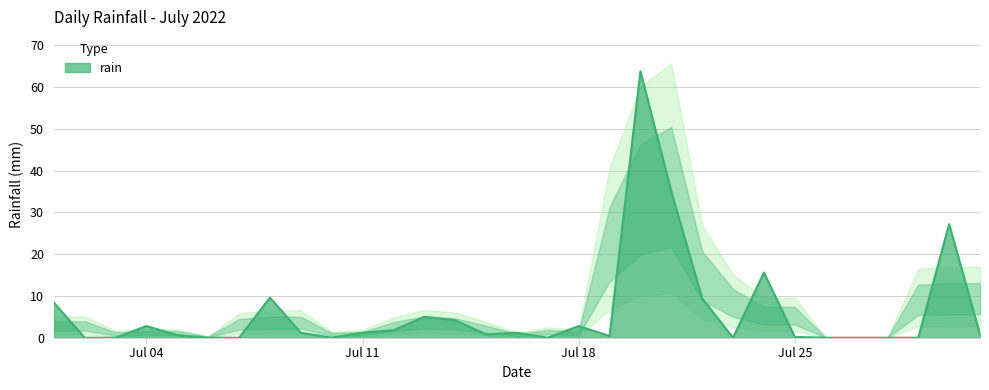

List the labels in order of value, smallest first.

2022-07-02, 2022-07-03, 2022-07-06, 2022-07-07, 2022-07-10, 2022-07-17, 2022-07-23, 2022-07-26, 2022-07-27, 2022-07-28, 2022-07-29, 2022-07-25, 2022-07-19, 2022-07-05, 2022-07-15, 2022-07-31, 2022-07-09, 2022-07-11, 2022-07-16, 2022-07-12, 2022-07-04, 2022-07-18, 2022-07-14, 2022-07-13, 2022-07-01, 2022-07-22, 2022-07-08, 2022-07-24, 2022-07-30, 2022-07-21, 2022-07-20